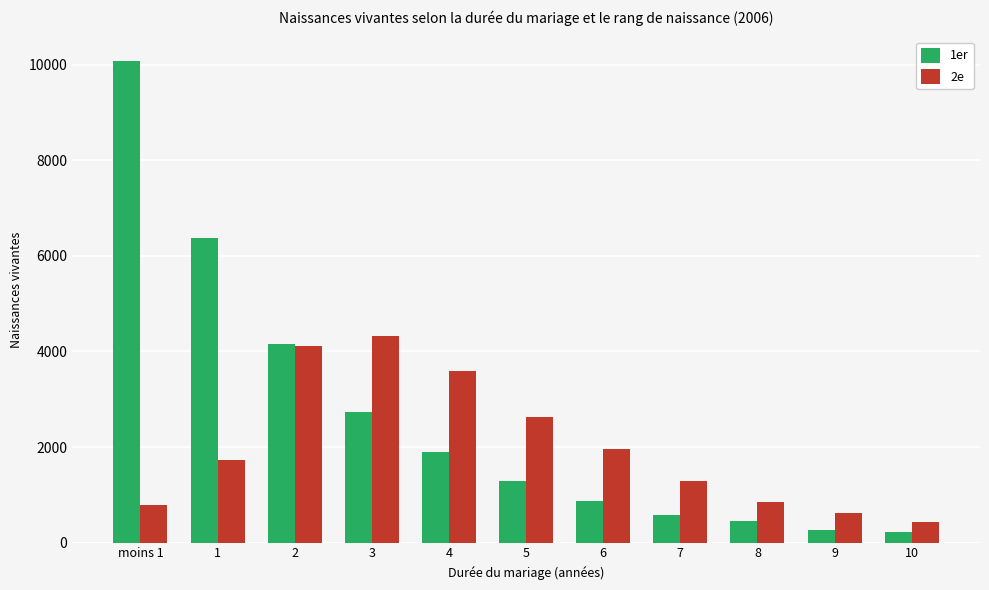

How many distinct data groups are displayed?

2